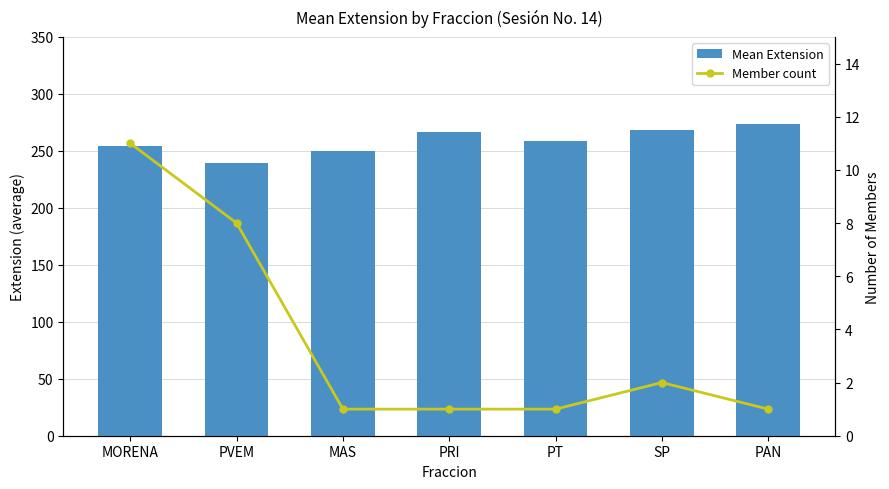

What is the total value across all series at PT?

260.0